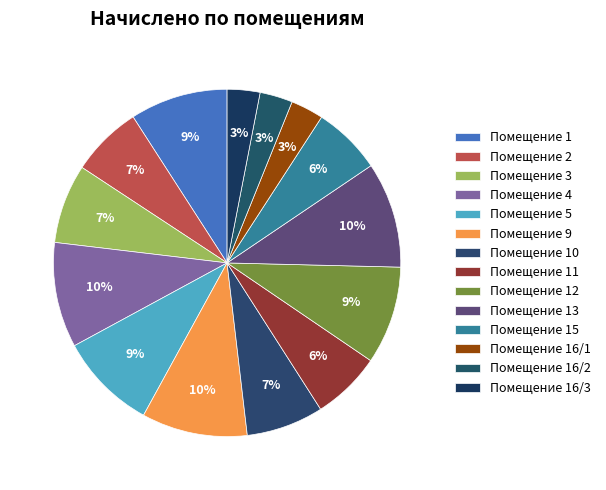

To the nearest percent, what is the average slice percentage?

7%